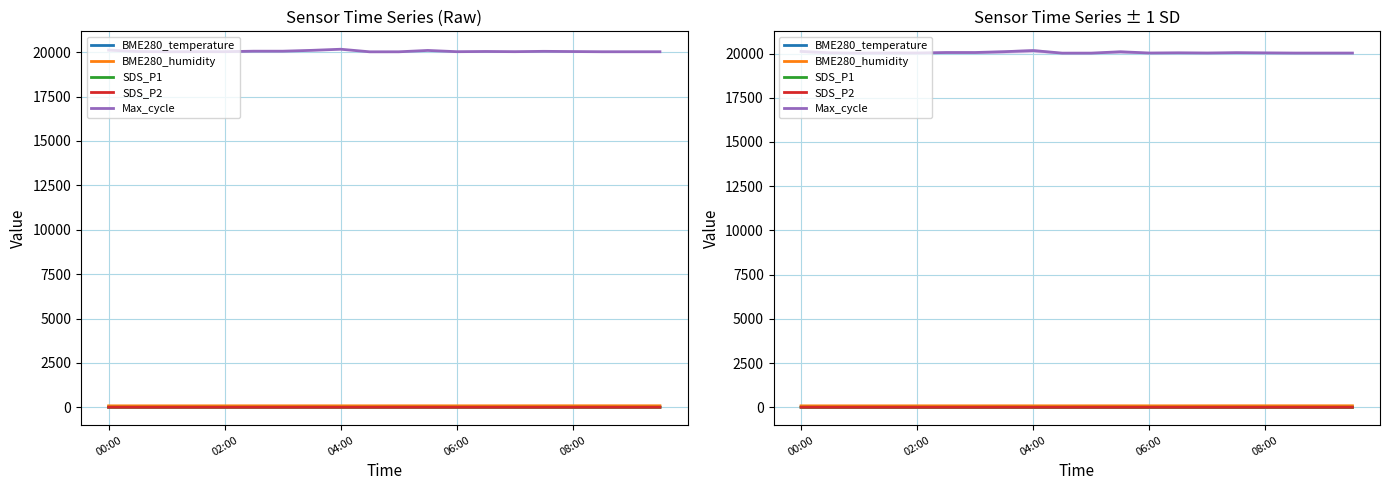

Reading left to right, list all the values displayed in this chart.

BME280_temperature: 13.3	13.4	13.4	13.4	13.1	13.3	13.1	13.0	13.2	12.6	13.2	13.2	13.3	13.2	12.9	13.0	12.8	12.9	13.0	12.9
BME280_humidity: 82.1	82.1	82.2	82.3	83.2	83.5	83.2	84.0	83.6	83.0	84.1	84.0	83.2	83.7	84.7	85.6	86.0	86.0	85.6	85.7
SDS_P1: 1.4	0.4	0.6	0.9	0.4	0.4	0.5	1.4	0.4	0.5	1.4	0.8	0.9	0.7	0.4	0.4	0.7	0.8	0.5	1.3
SDS_P2: 1.4	0.4	0.6	0.9	0.4	0.4	0.5	1.2	0.4	0.5	1.0	0.8	0.9	0.7	0.4	0.4	0.7	0.8	0.5	1.1
Max_cycle: 20120.0	20042.0	20028.0	20032.0	20031.0	20059.0	20059.0	20106.0	20169.0	20024.0	20025.0	20101.0	20031.0	20043.0	20032.0	20051.0	20039.0	20028.0	20028.0	20028.0